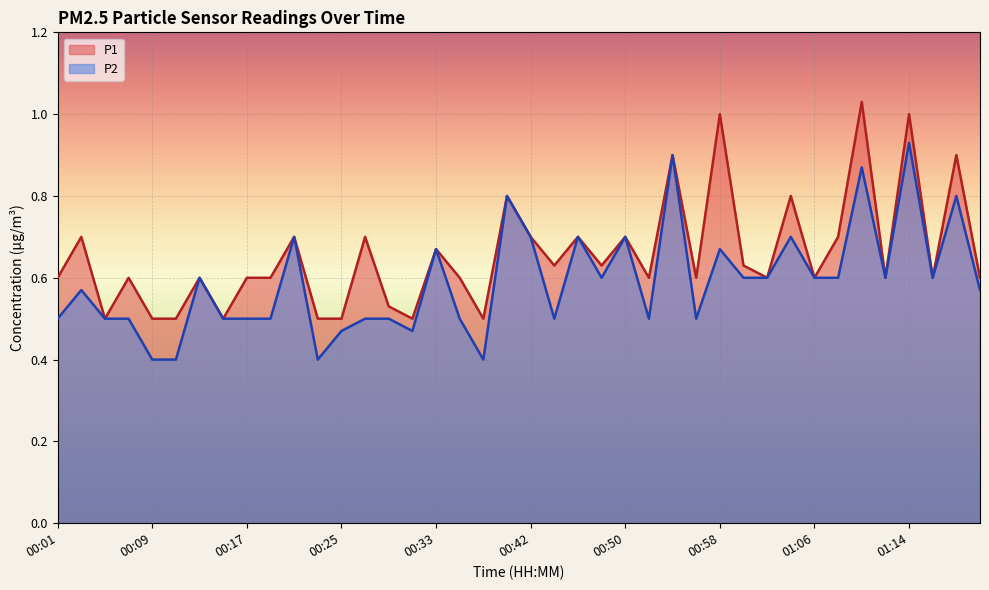

True or false: P1 and P2 intersect in this chart.

False